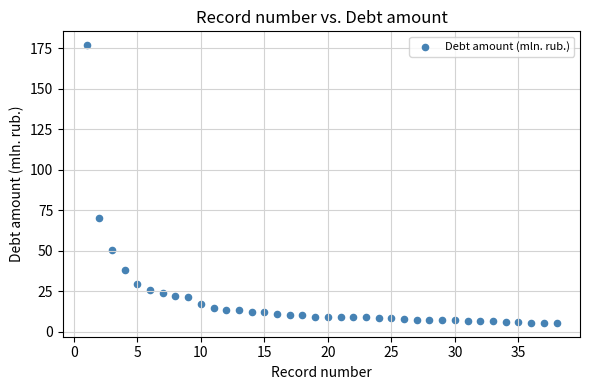

What Y value in the scatter plot is closest to 91?

70.1